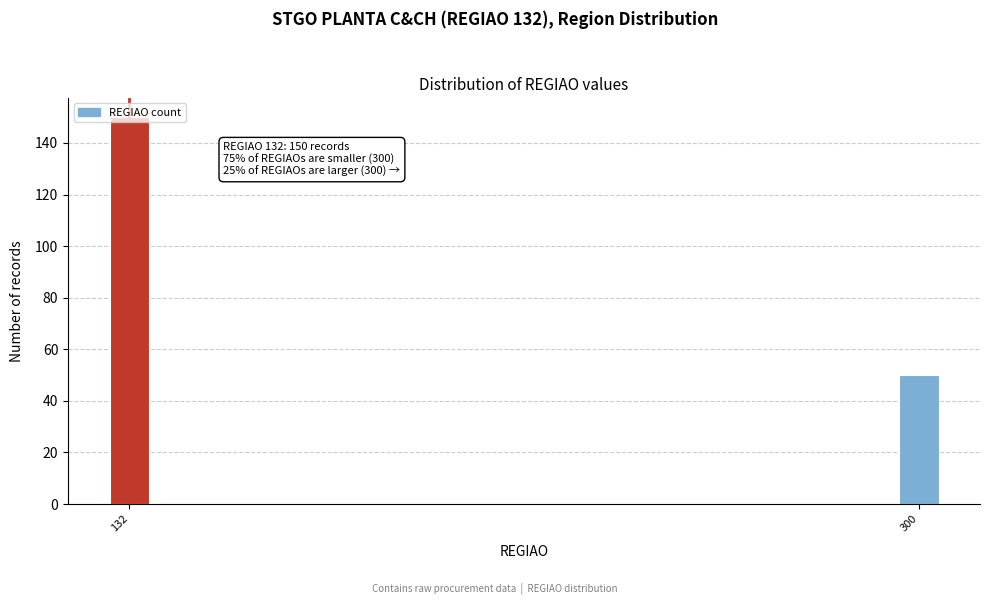

What is the sum of the values at 132 and 300?

200